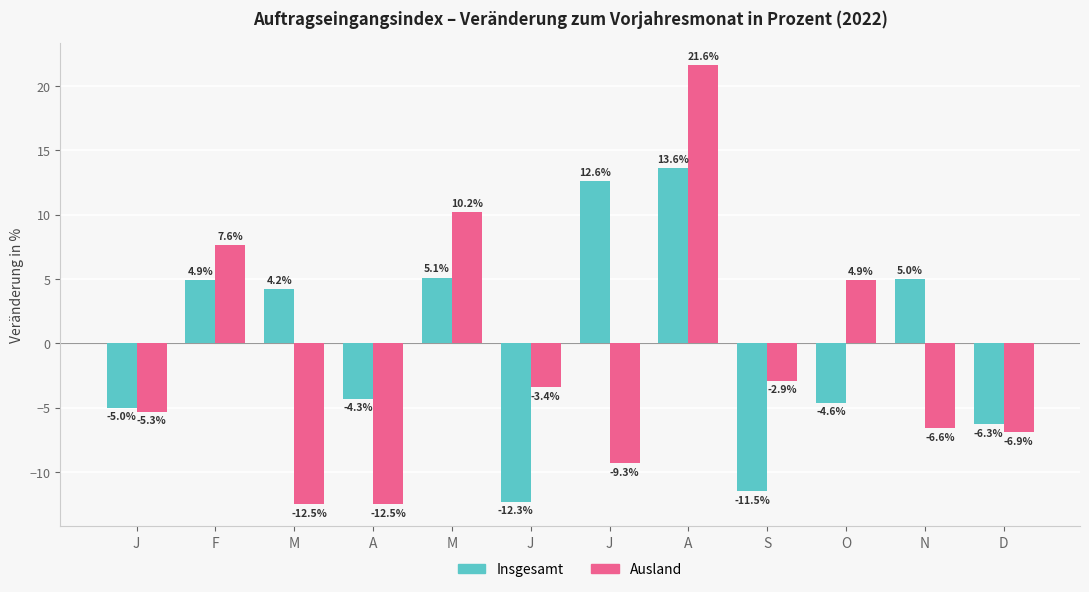

Reading right to left, what are all the values shown in this chart?

Insgesamt: D=-6.3	N=5.0	O=-4.6	S=-11.5	A=13.6	J=12.6	J=-12.3	M=5.1	A=-4.3	M=4.2	F=4.9	J=-5.0
Ausland: D=-6.9	N=-6.6	O=4.9	S=-2.9	A=21.6	J=-9.3	J=-3.4	M=10.2	A=-12.5	M=-12.5	F=7.6	J=-5.3